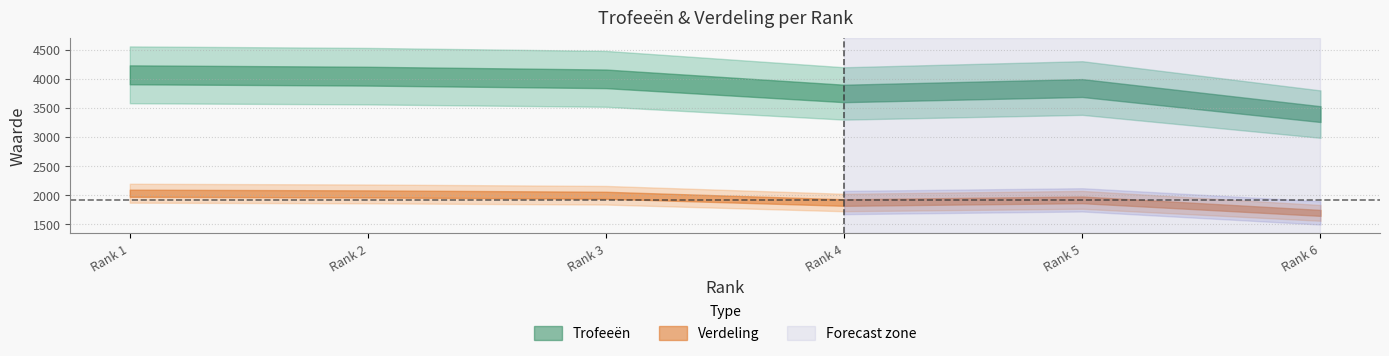

What is the difference between the maximum and minimum values in the Verdeling series?

338